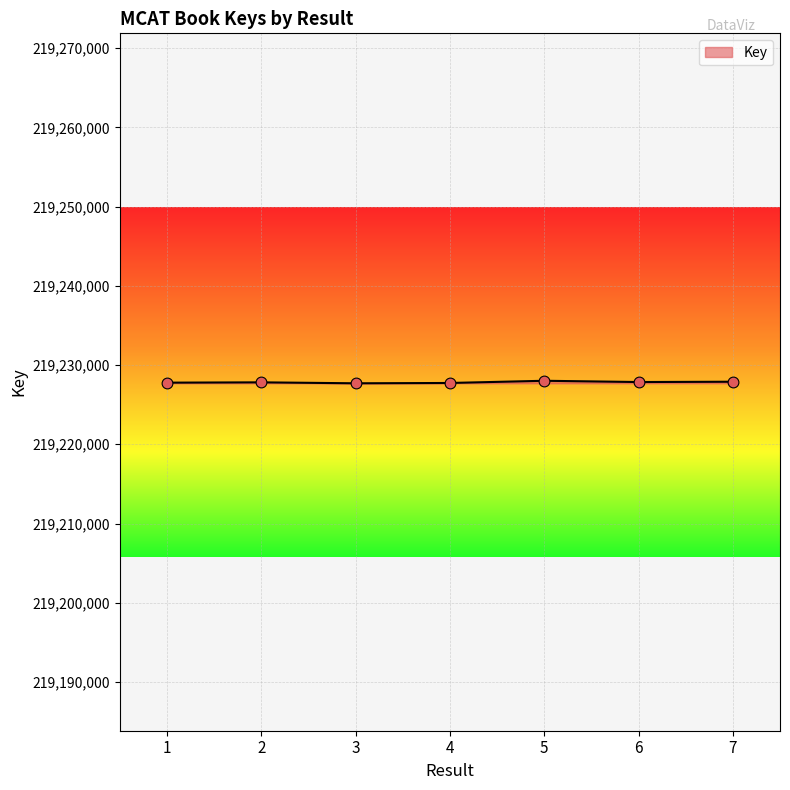

Approximately how many times larger is the value at 2 compared to 1?

1.0